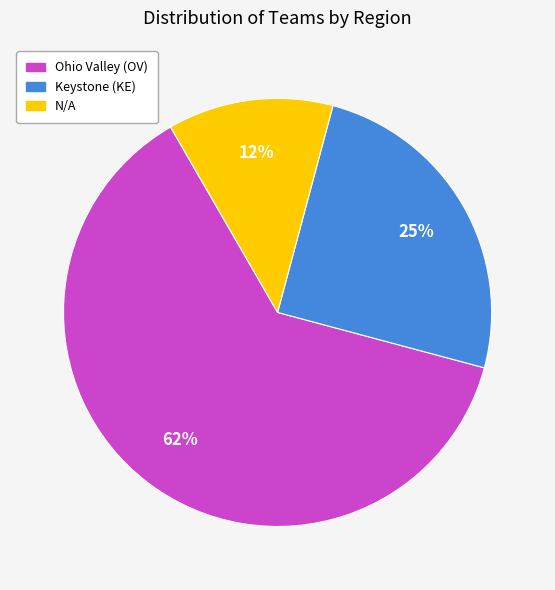

To the nearest percent, what is the combined percentage of Ohio Valley (OV) and N/A?

75%